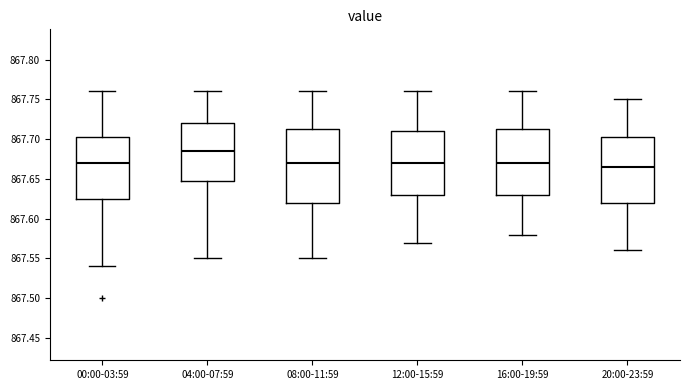

Reading left to right, transcribe this box plot: for each box, give where its median line is, the range the box spans, and where its two whiskers end, as read against the y-axis. The values are not printed on the chart, so give them approximately, as read against the axis.

00:00-03:59: median 867.670, box 867.625 to 867.705, whiskers 867.540 to 867.760
04:00-07:59: median 867.685, box 867.650 to 867.720, whiskers 867.550 to 867.760
08:00-11:59: median 867.670, box 867.620 to 867.715, whiskers 867.550 to 867.760
12:00-15:59: median 867.670, box 867.630 to 867.710, whiskers 867.570 to 867.760
16:00-19:59: median 867.670, box 867.630 to 867.715, whiskers 867.580 to 867.760
20:00-23:59: median 867.665, box 867.620 to 867.705, whiskers 867.560 to 867.750